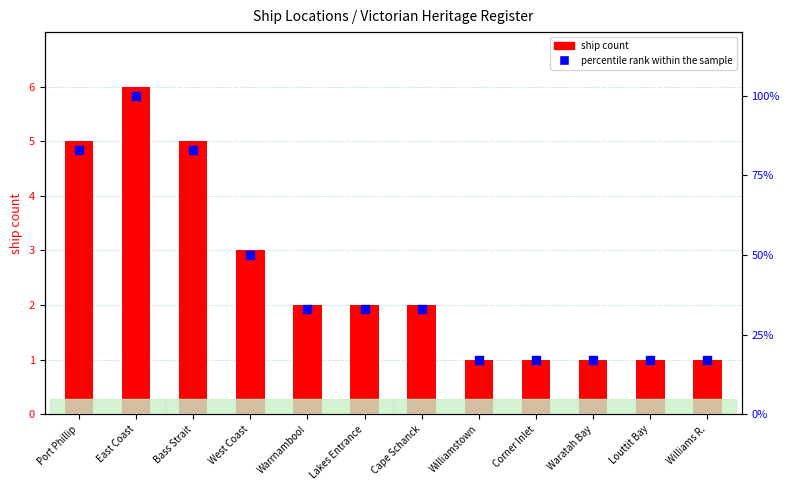

Is the value of percentile rank within the sample at Bass Strait greater than the value of ship count at Williamstown?

Yes